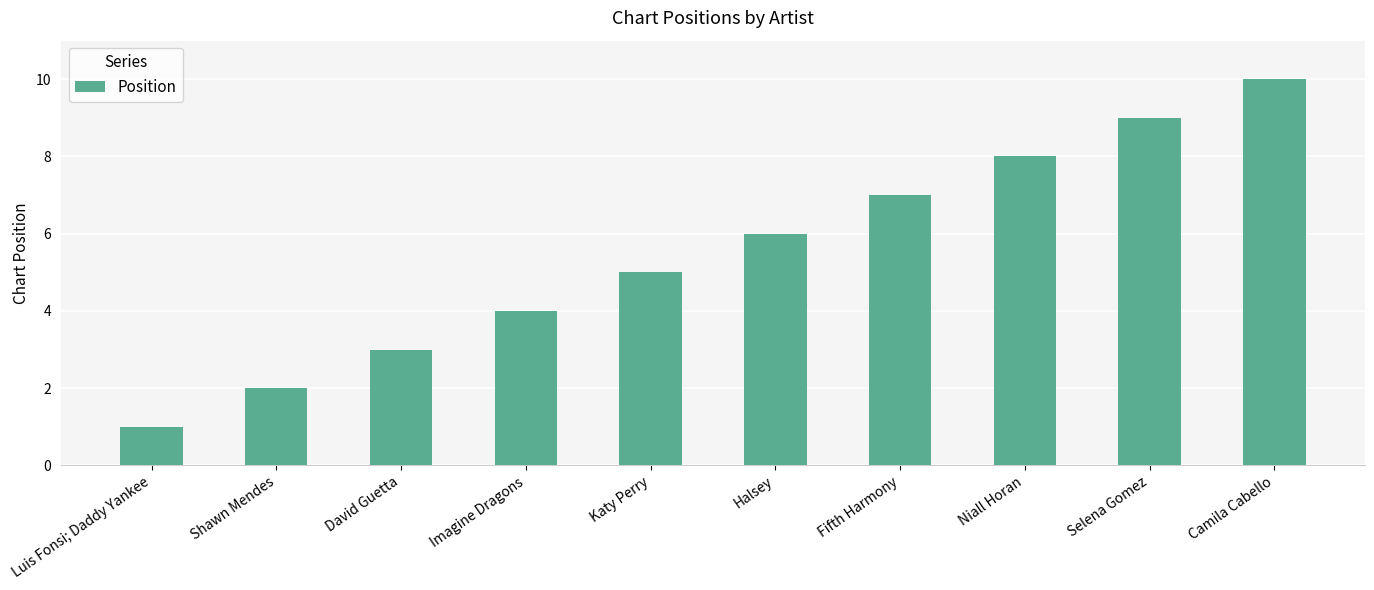

List the labels in order of value, largest first.

Camila Cabello, Selena Gomez, Niall Horan, Fifth Harmony, Halsey, Katy Perry, Imagine Dragons, David Guetta, Shawn Mendes, Luis Fonsi; Daddy Yankee